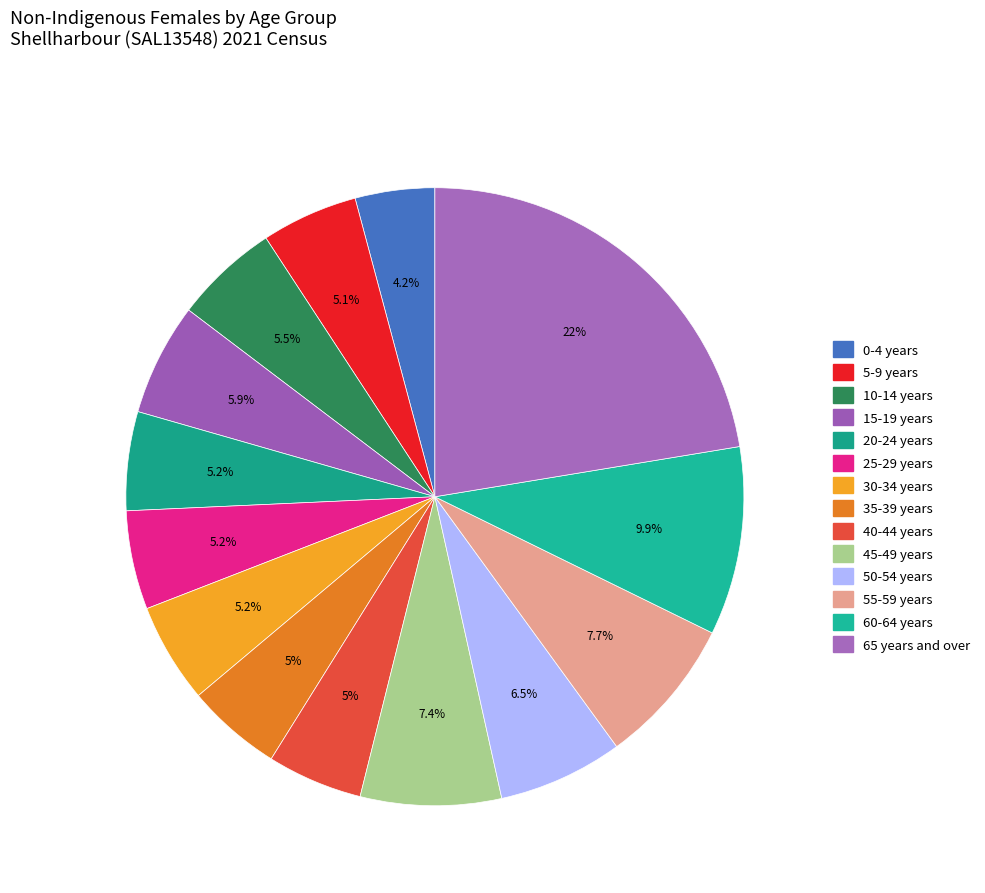

Do 0-4 years and 10-14 years together represent more than half of the pie?

No